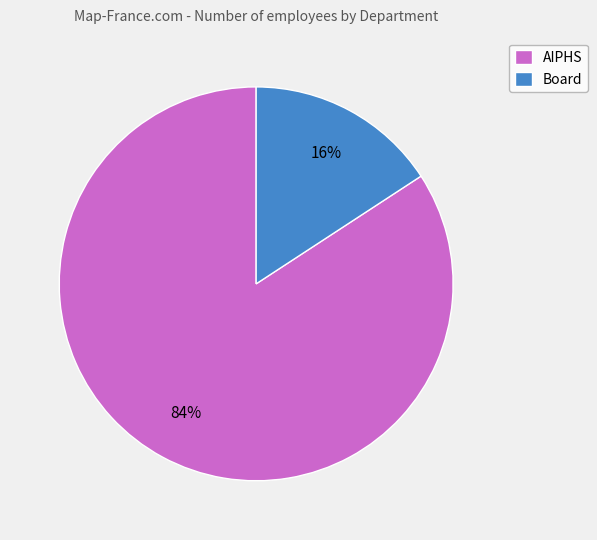

Do AIPHS and Board together represent more than half of the pie?

Yes